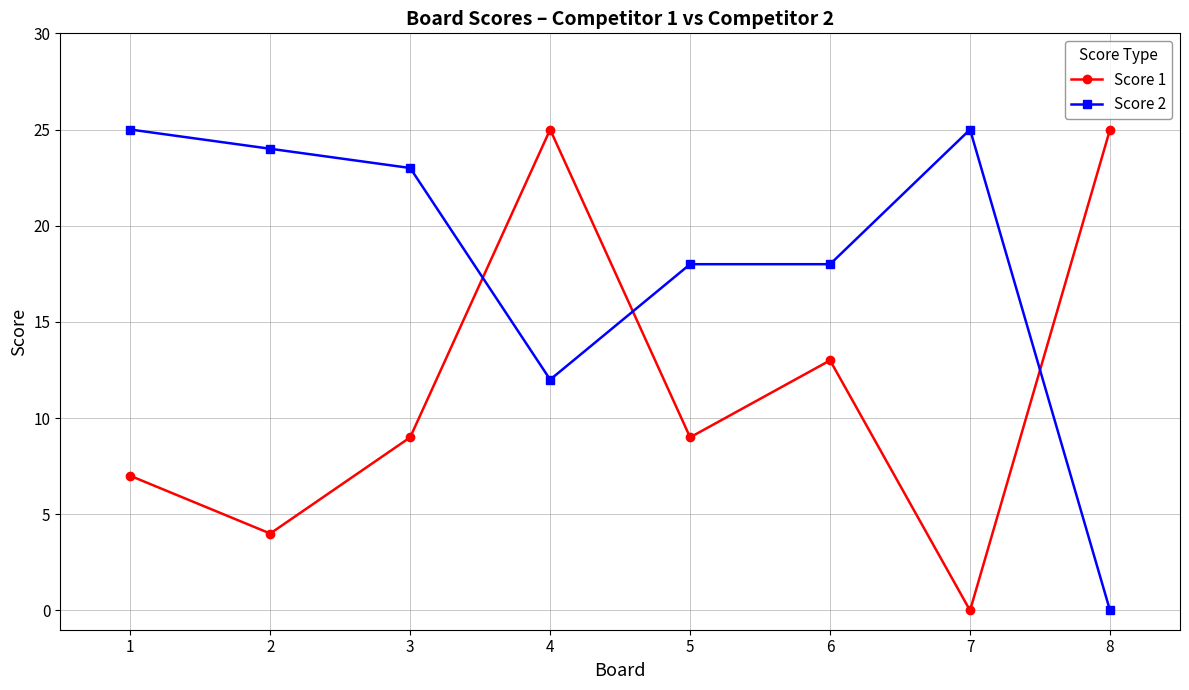

At 5, list the series in order from smallest to largest.

Score 1, Score 2